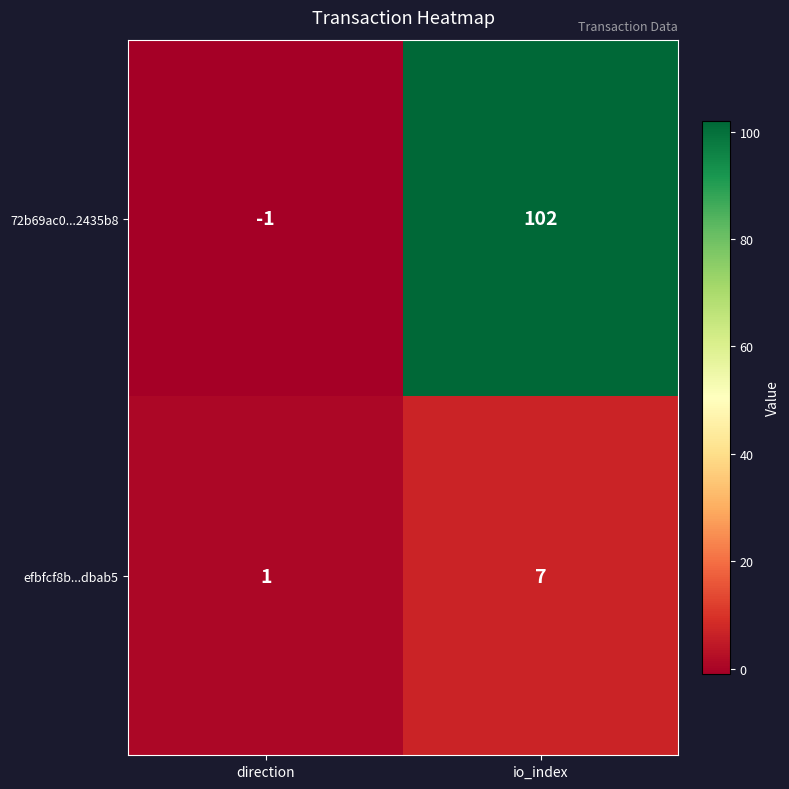

What is the difference between the maximum and minimum values in the efbfcf8b...dbab5 series?

6